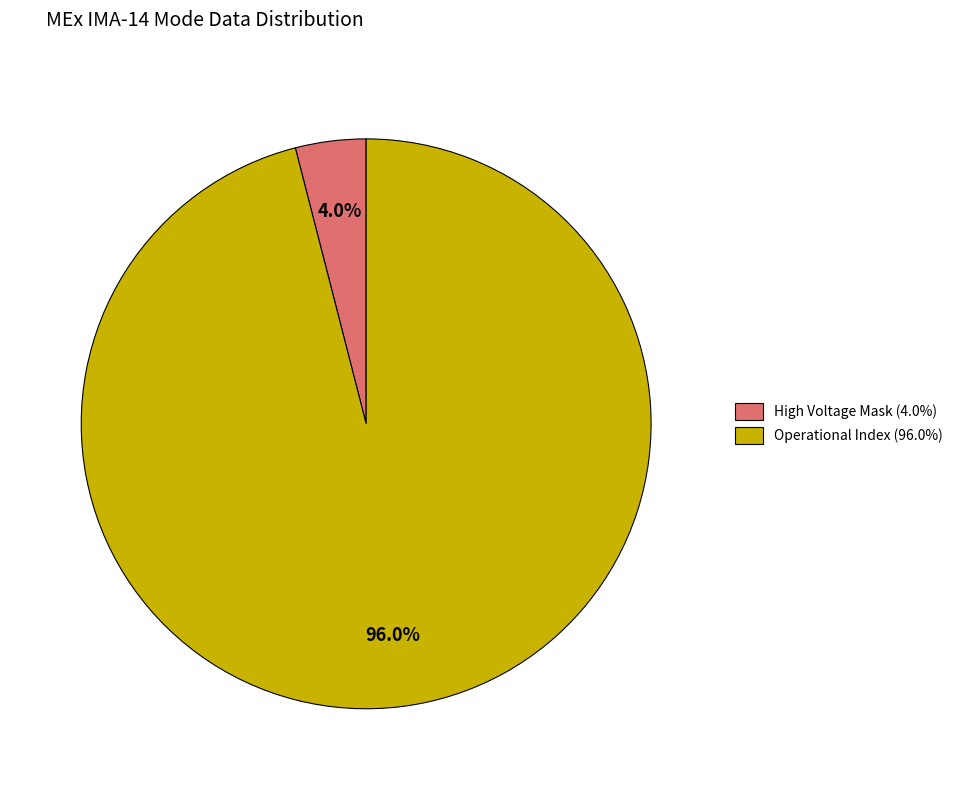

Rank the categories by value from highest to lowest.

Operational Index (96.0%), High Voltage Mask (4.0%)